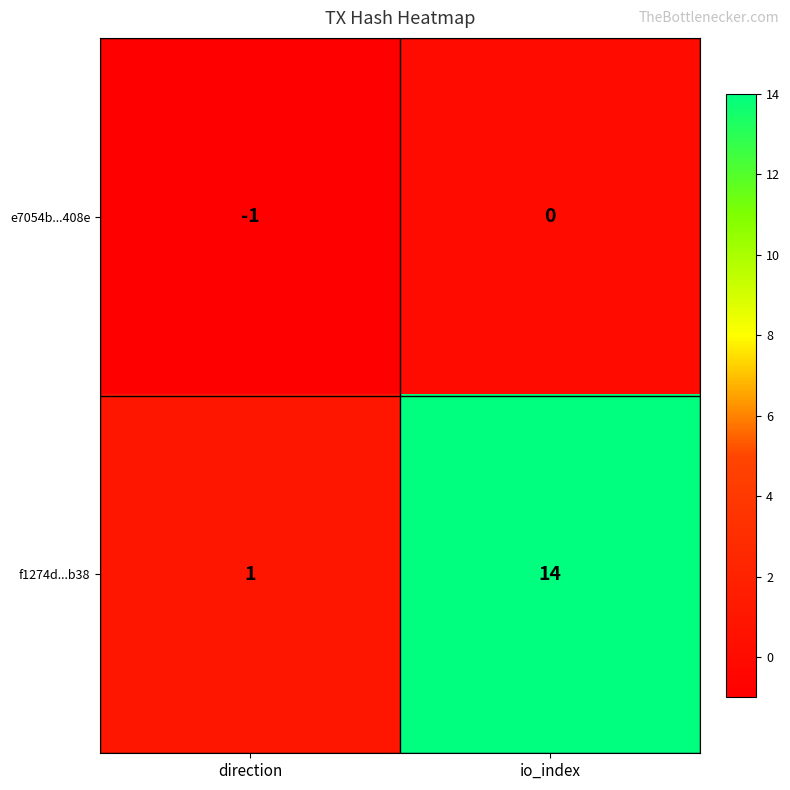

What is the difference between the highest and lowest values at io_index?

14